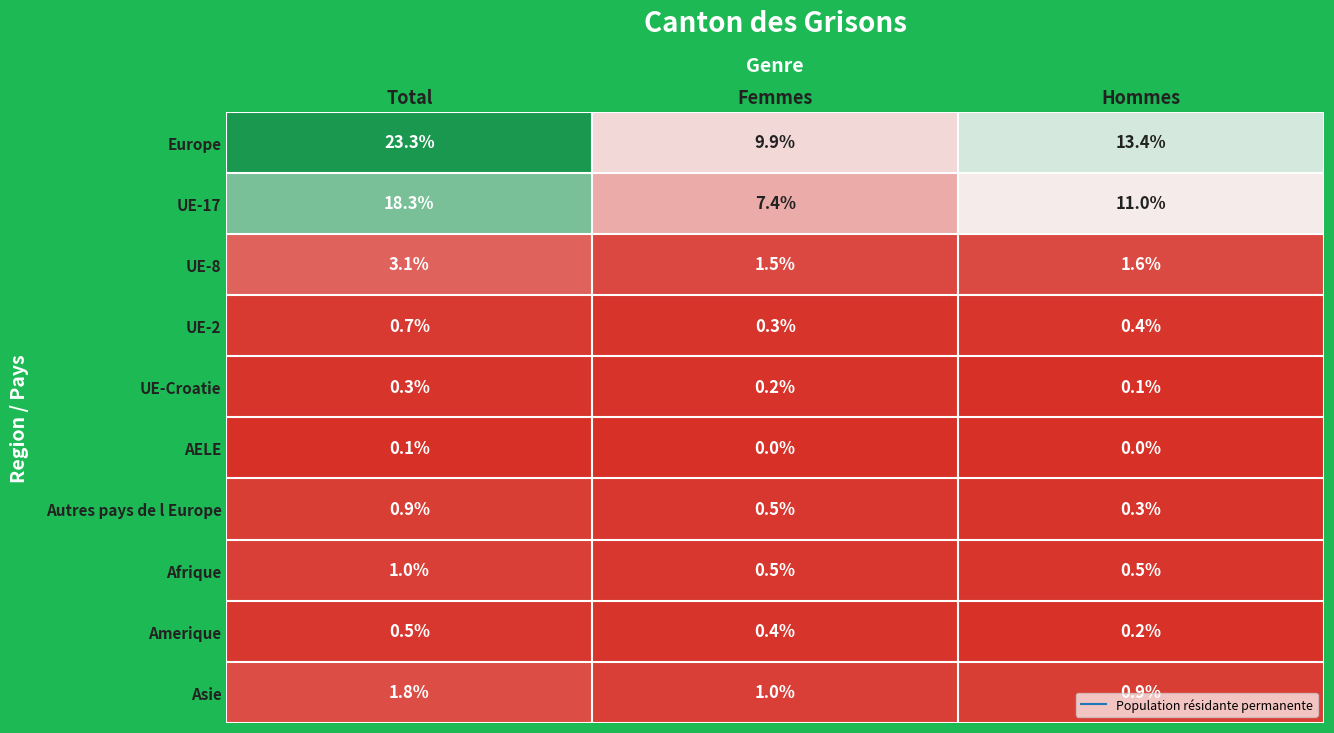

The value of Afrique at Femmes is 0.8. True or false?

False